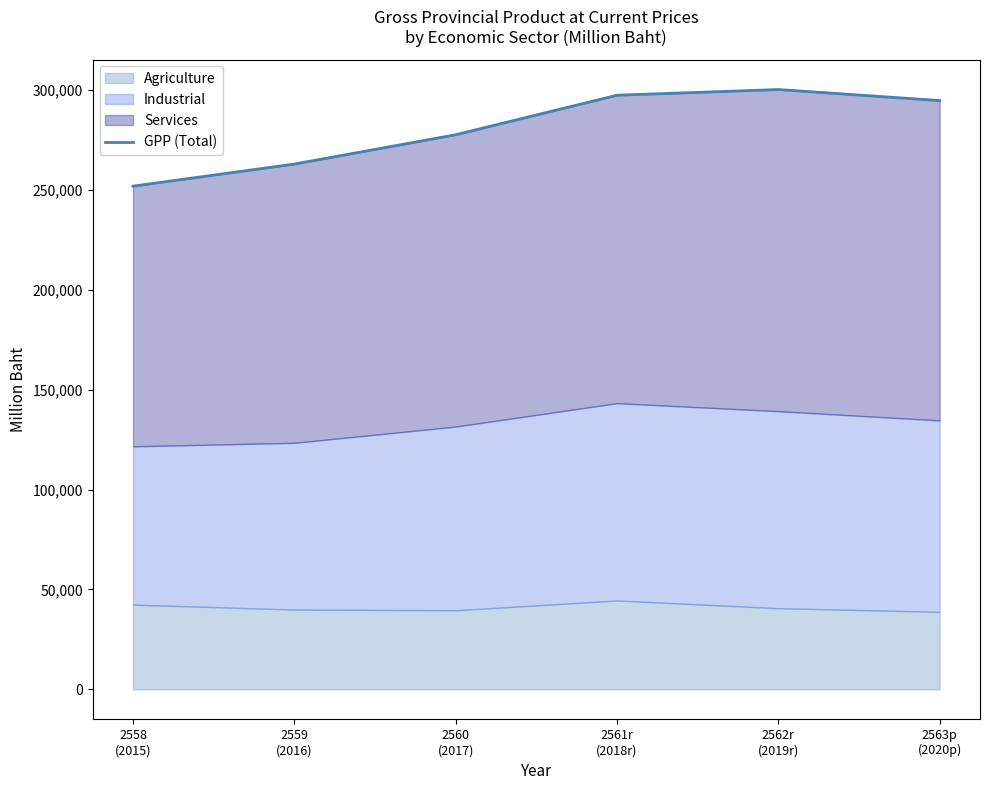

What is the difference between the second highest and minimum values?

45499.7